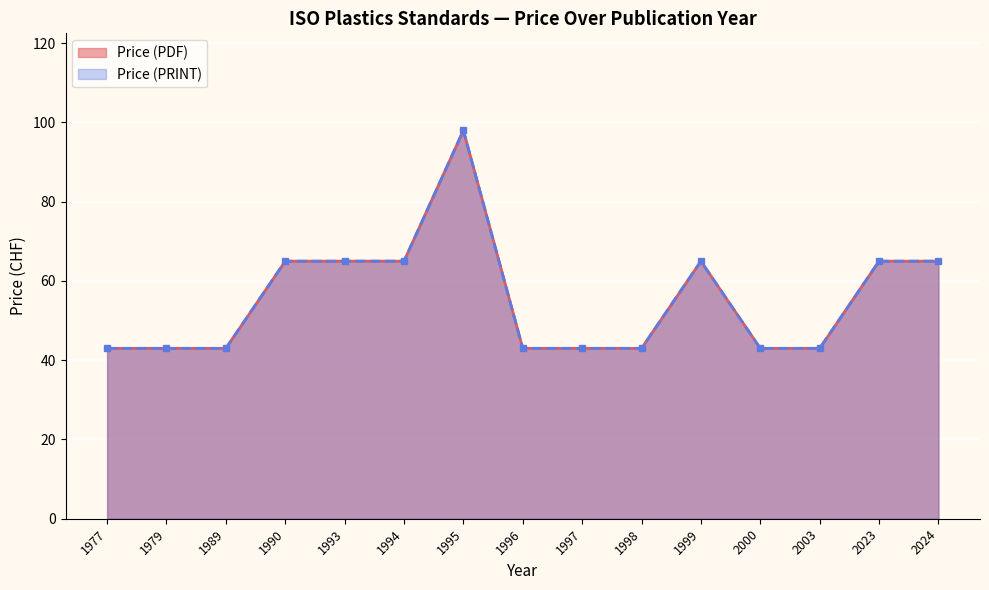

At which category is the sum across all series the highest?

1995